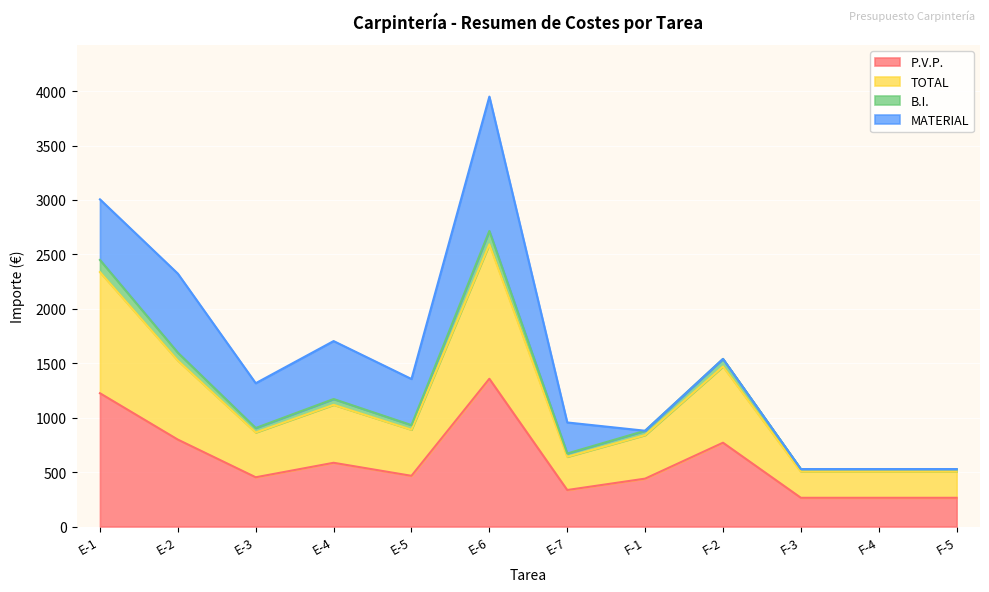

Which category has the highest value in the P.V.P. series?

E-6